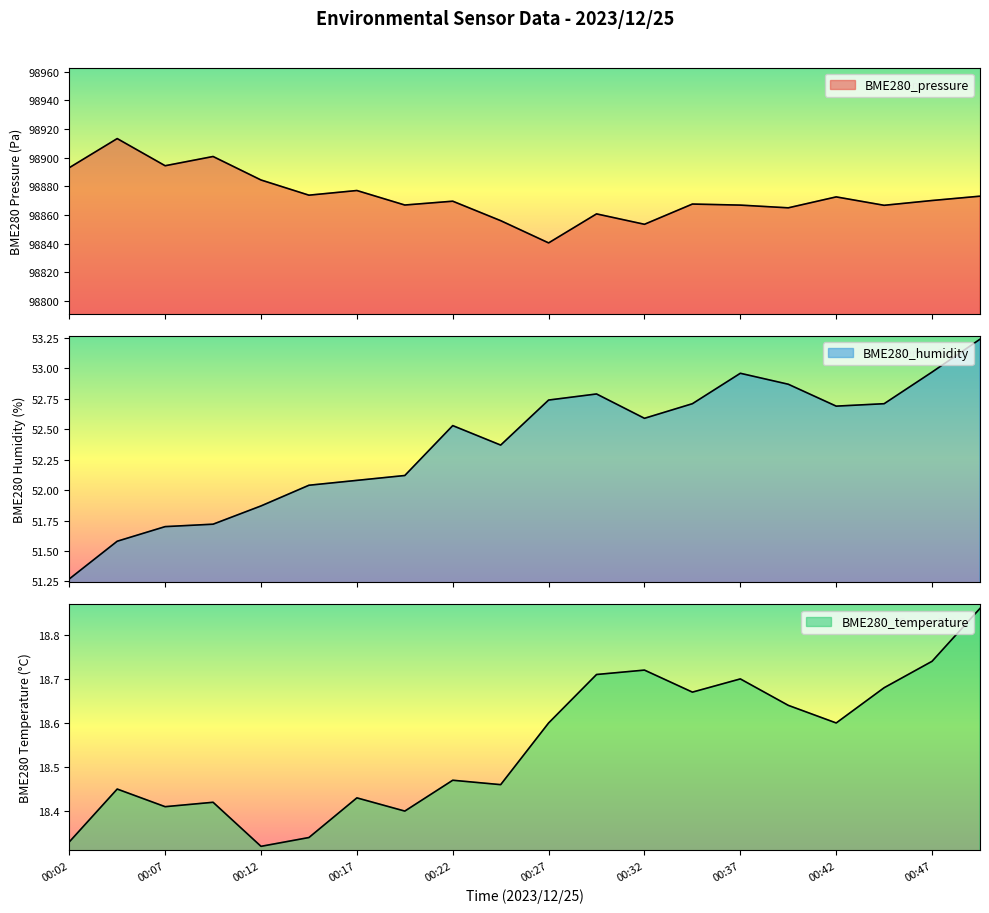

Which category has the lowest value in the BME280_pressure series?

00:27